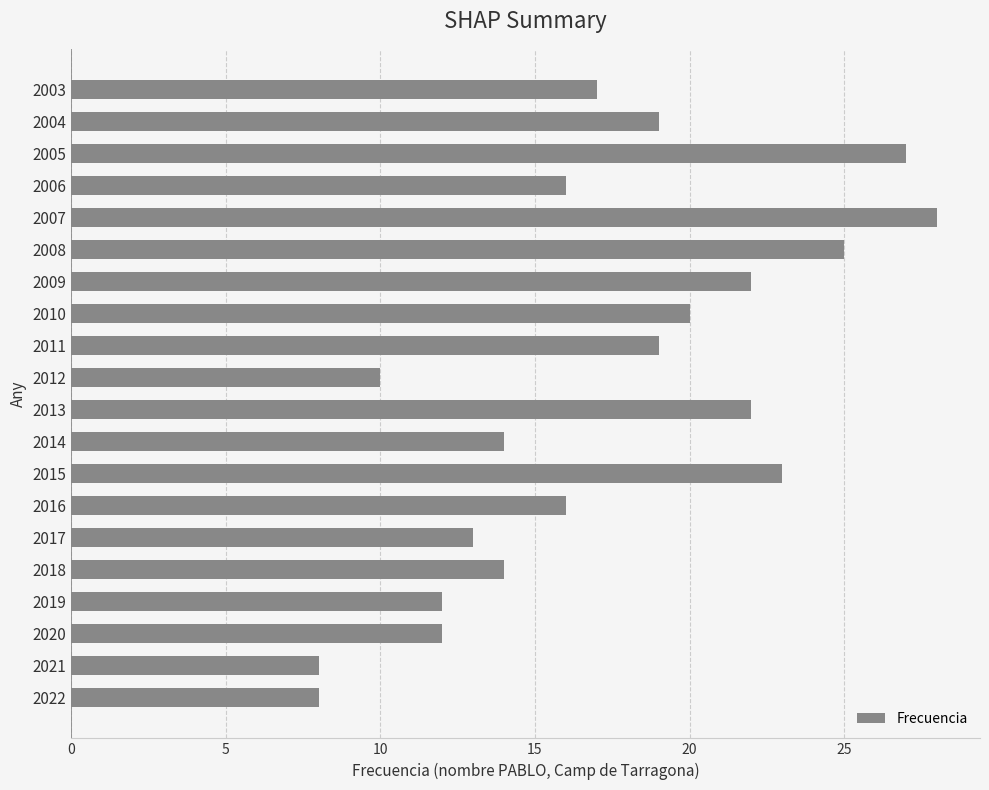

How many categories are shown in the chart?

20